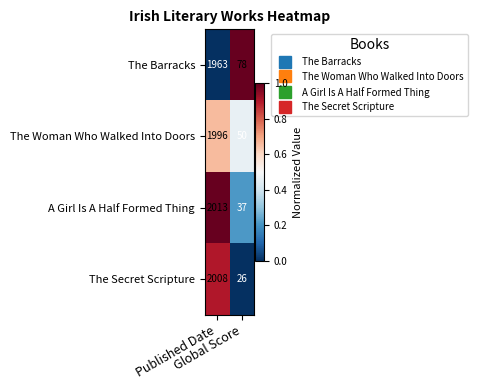

List the series in order of their peak value, highest first.

A Girl Is A Half Formed Thing, The Secret Scripture, The Woman Who Walked Into Doors, The Barracks